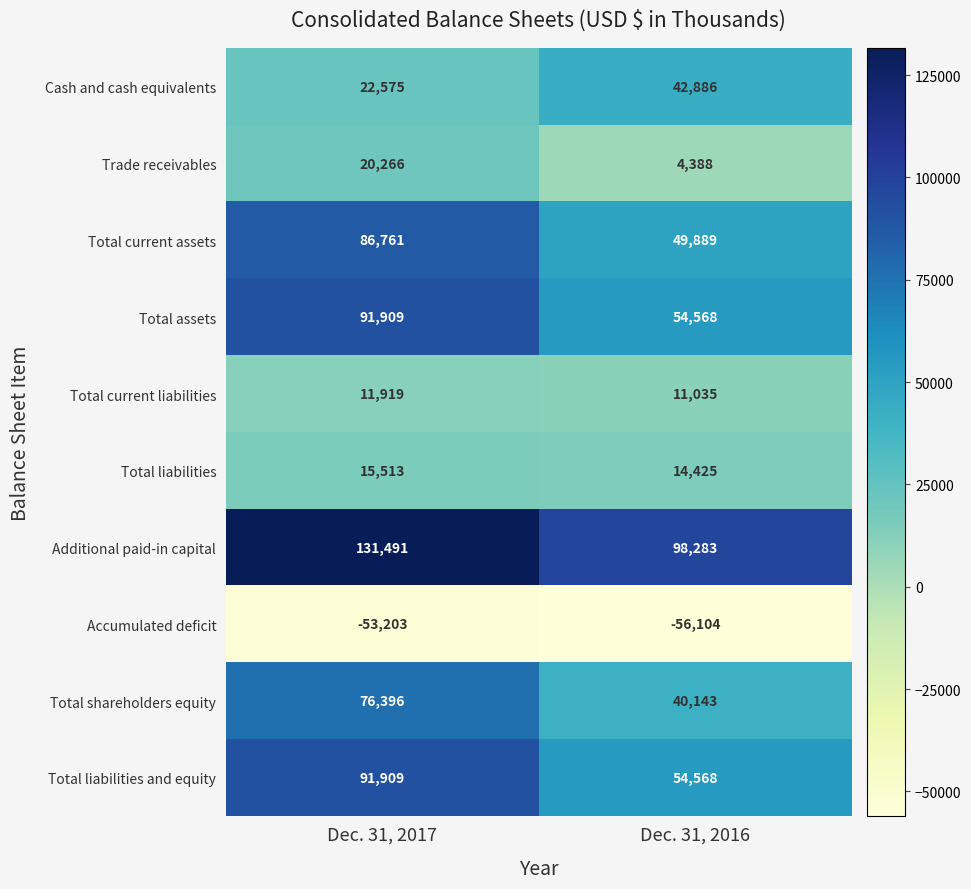

What value does the Trade receivables series have at Dec. 31, 2016, to the nearest 50?

4400